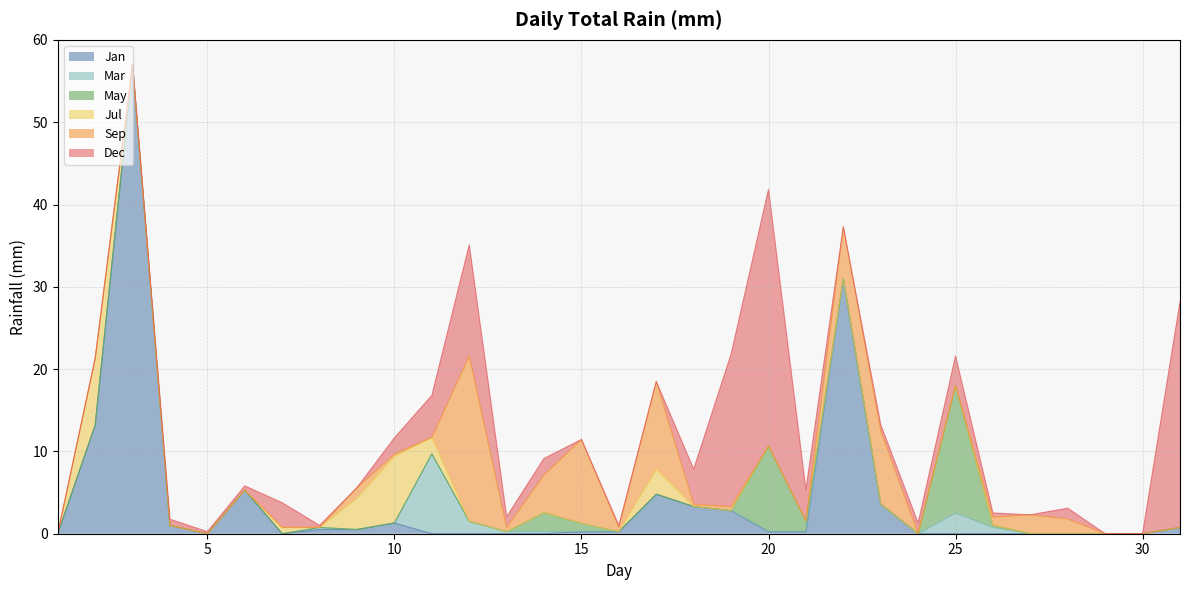

How many data points in May are above 0?

6